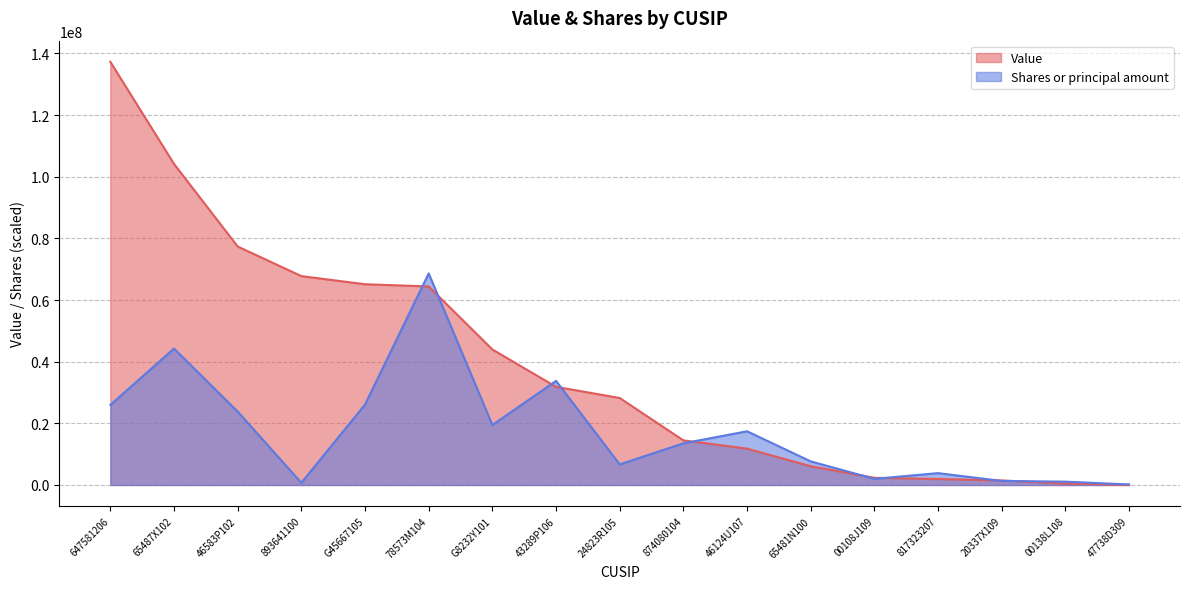

Where does the Value series first go above 28218362?

647581206